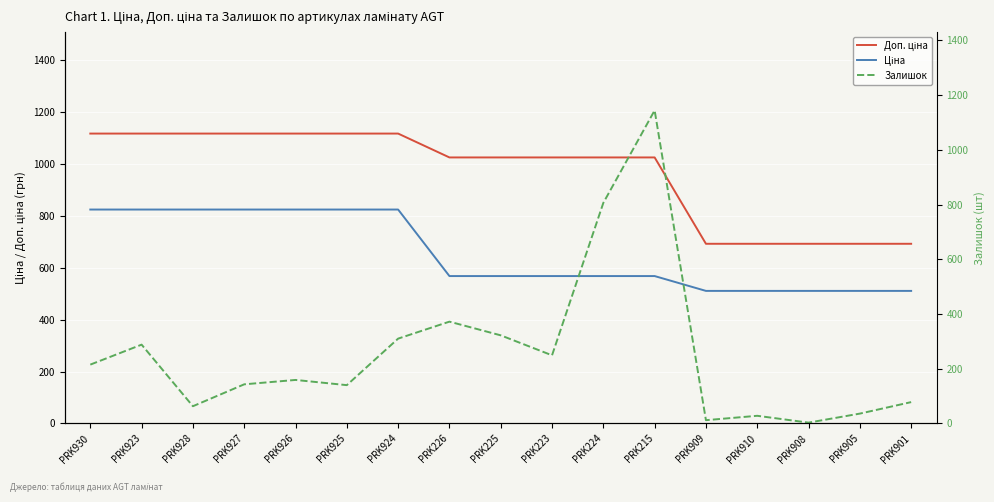

Rank the series at PRK224 from lowest to highest value.

Ціна, Залишок, Доп. ціна